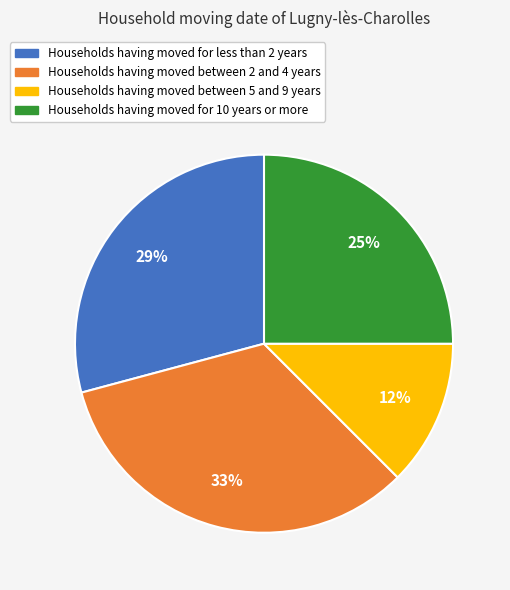

Does any single category account for the majority?

No